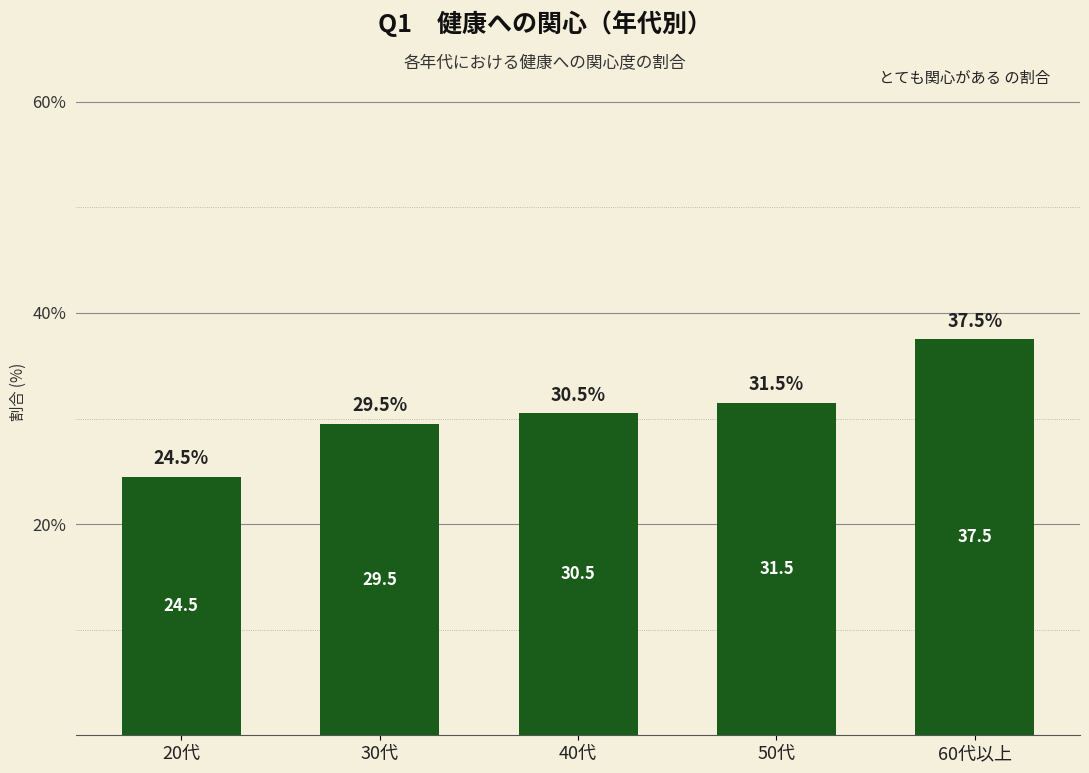

Reading right to left, extract all data points from this chart.

60代以上=37.5	50代=31.5	40代=30.5	30代=29.5	20代=24.5